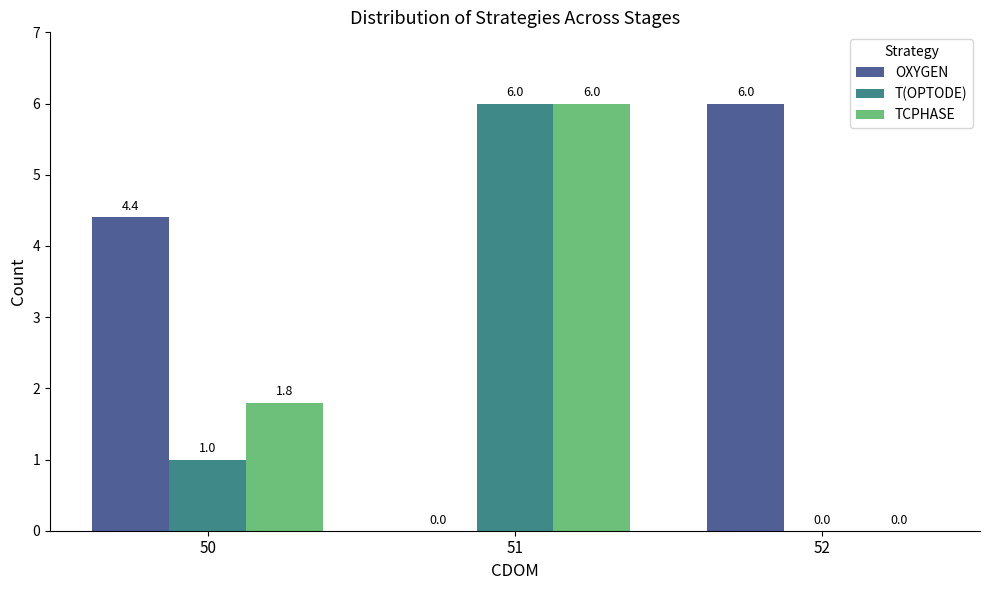

How many TCPHASE values are between 0 and 6?

3